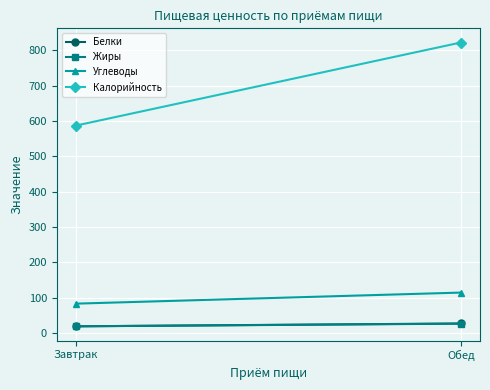

Is this an area chart (filled region under the line)?

No